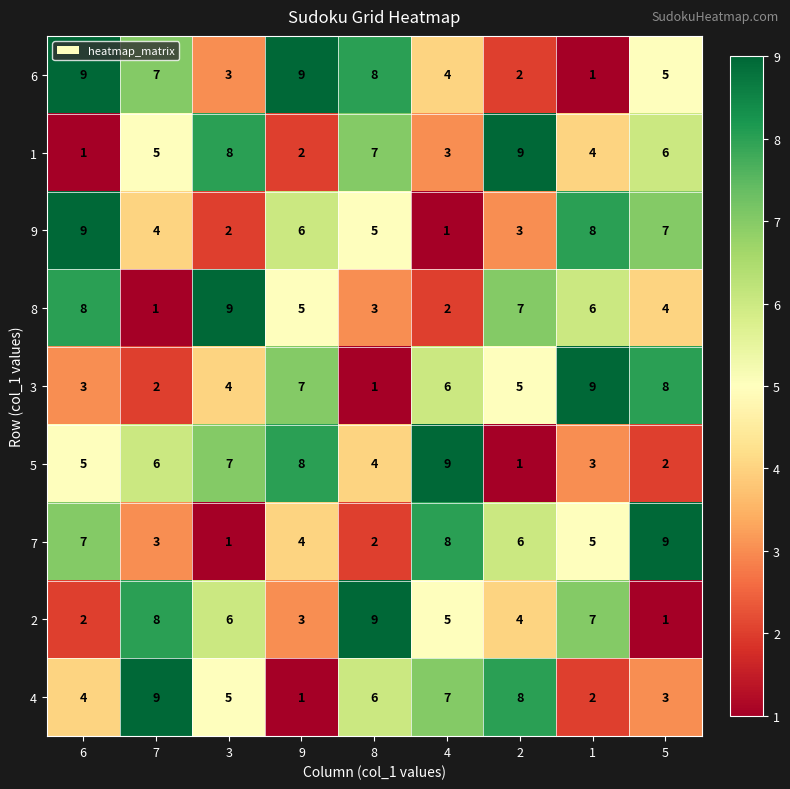

What is the maximum value shown in the chart?

9